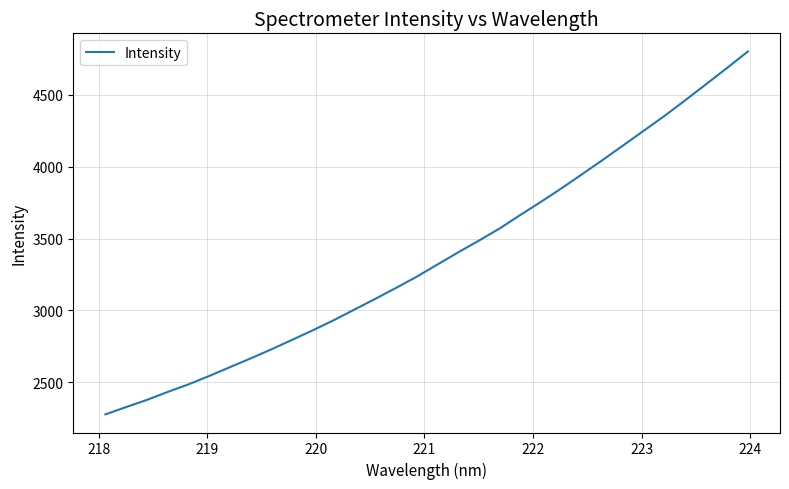

What is the difference between the maximum and minimum values?

2524.8